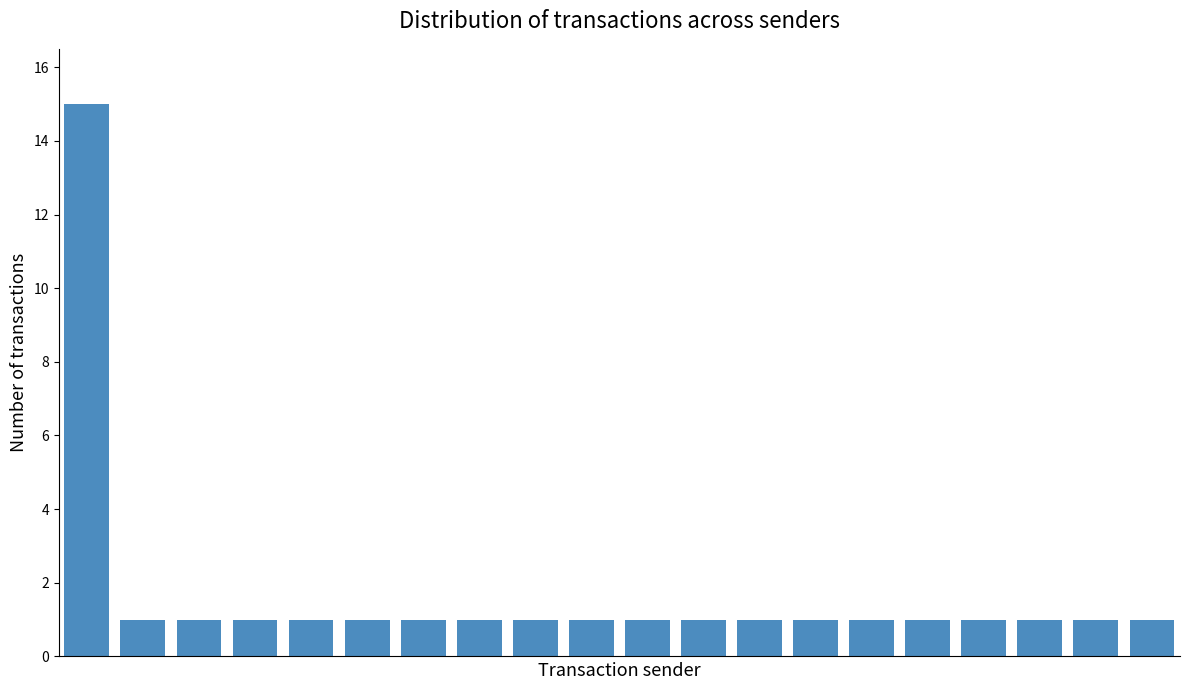

How many bars are there in total?

20